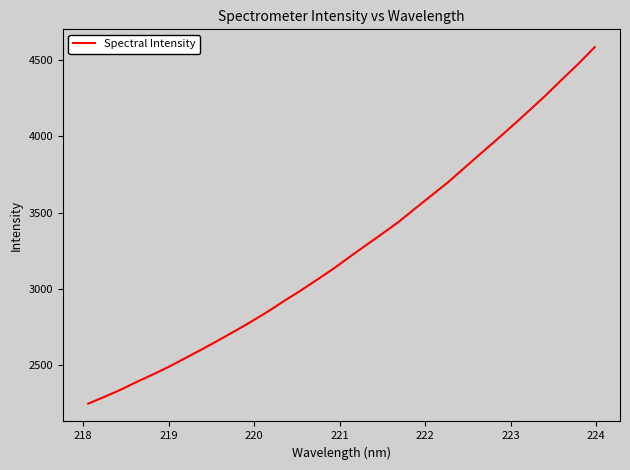

What is the greatest value displayed?

4583.9